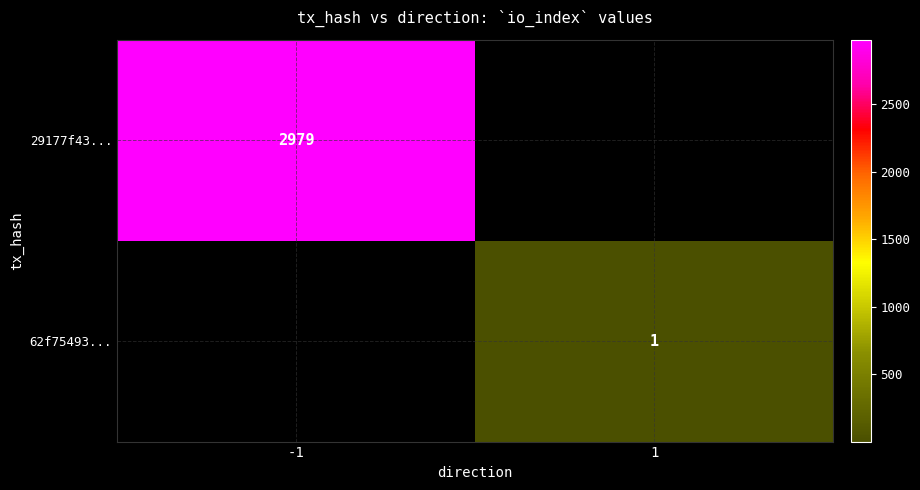

The 62f75493... series shows 2 at 1. True or false?

False